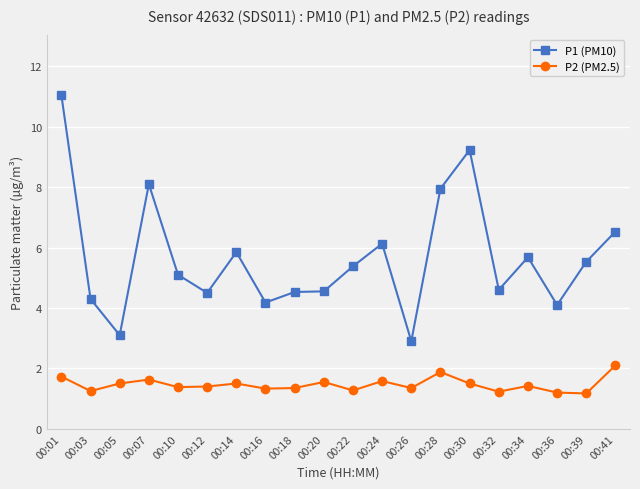

What are all the series names shown in the legend?

P1 (PM10), P2 (PM2.5)